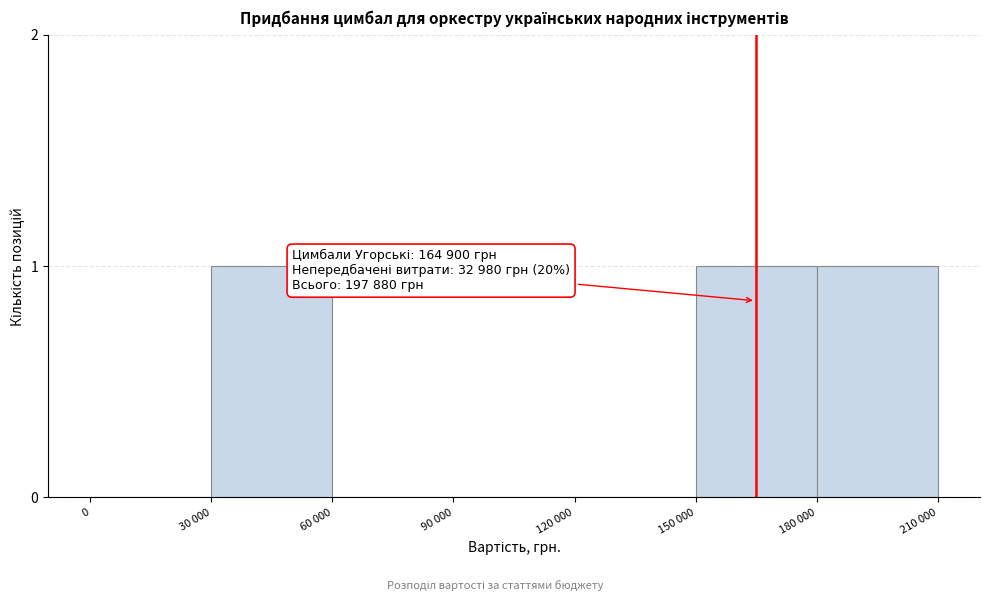

True or false: the data shows 1 at 30 000.

True